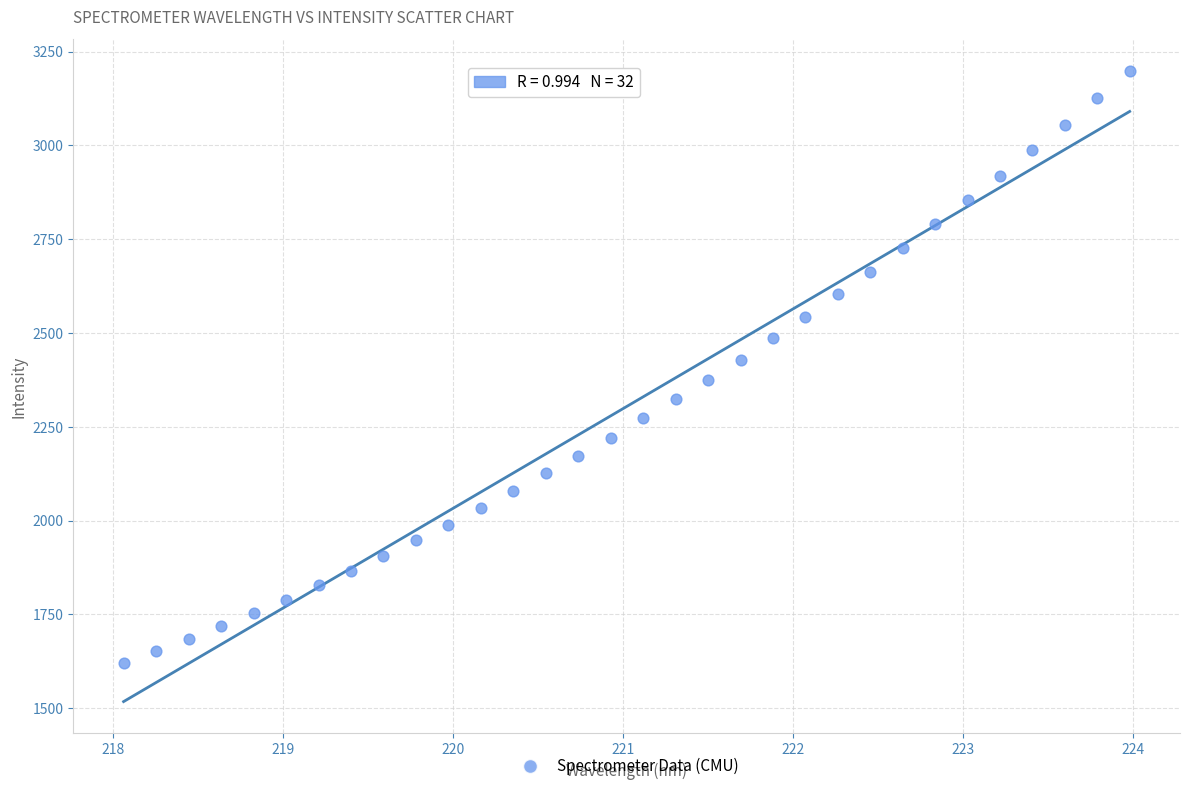

What is the range of Y values (max minus min)?

1578.4